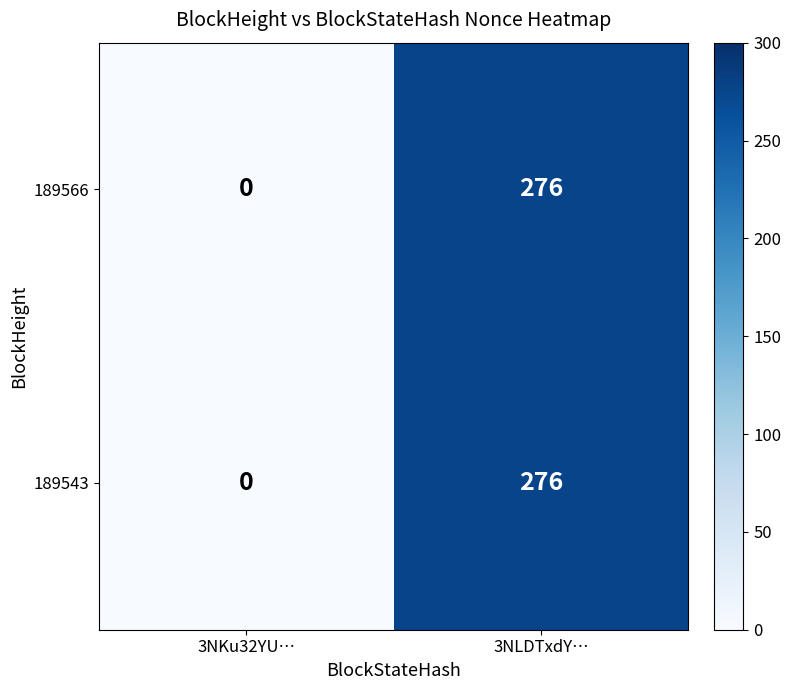

Where is 189566 nearest to the value 138?

3NKu32YU…